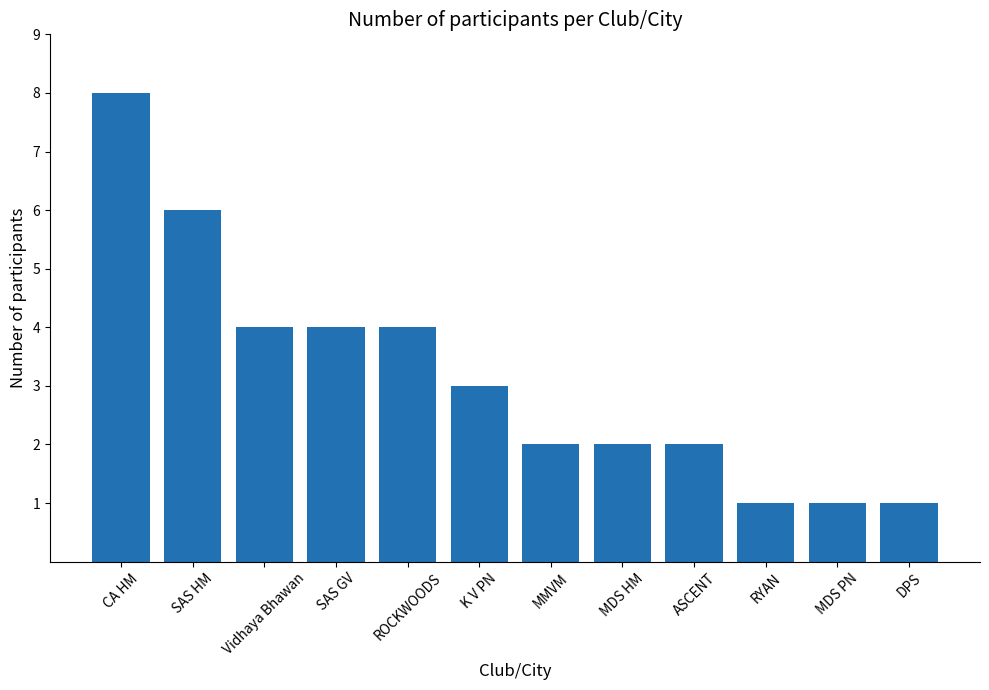

Are the bars horizontal?

No